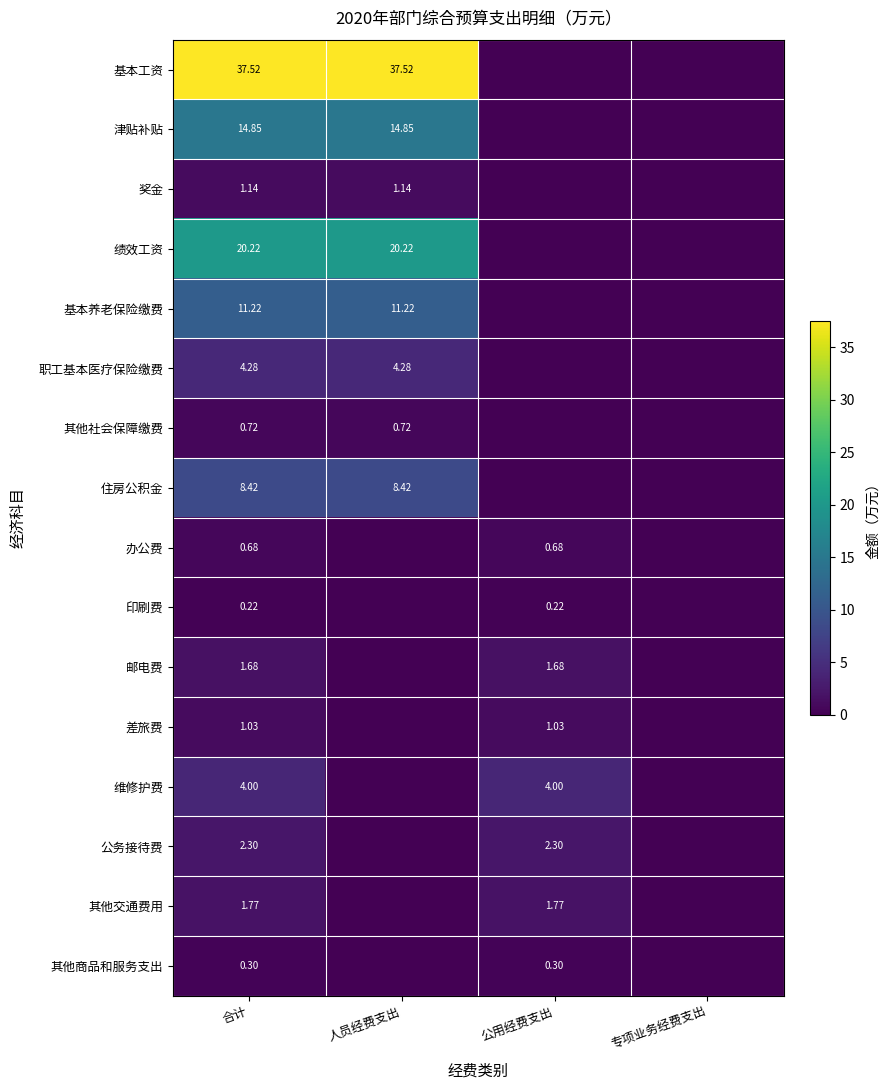

List the labels in order of 奖金 value, largest first.

合计, 人员经费支出, 公用经费支出, 专项业务经费支出